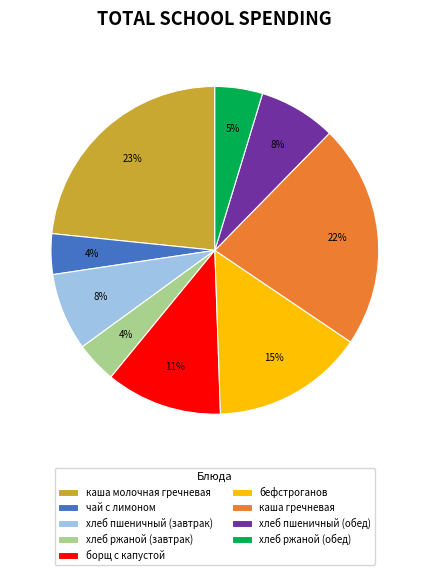

Is it true that чай с лимоном is 4% of the pie?

True